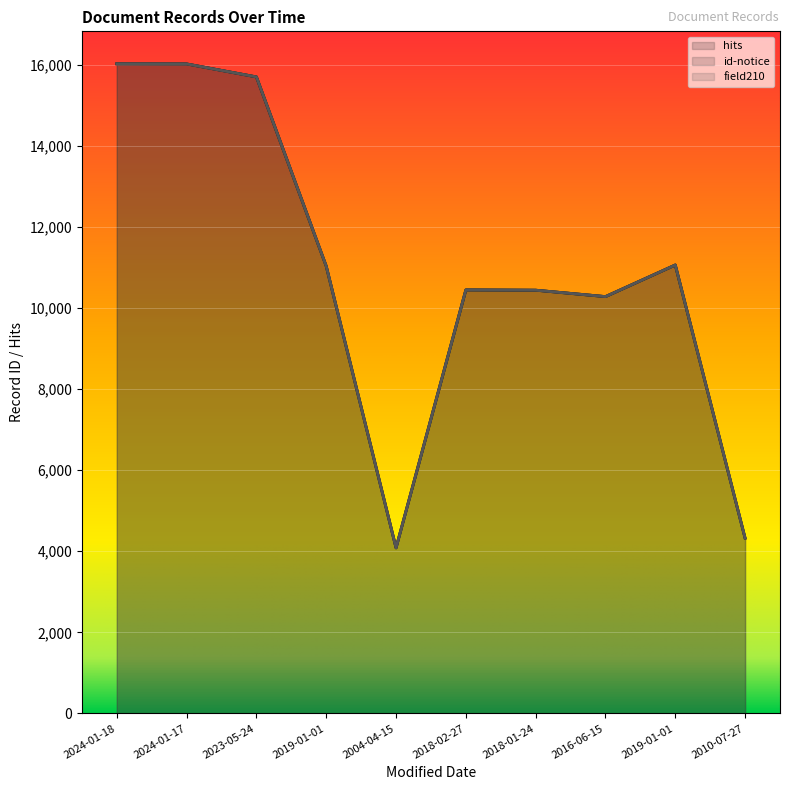

What is the approximate value of hits at 2004-04-15?

4084.0